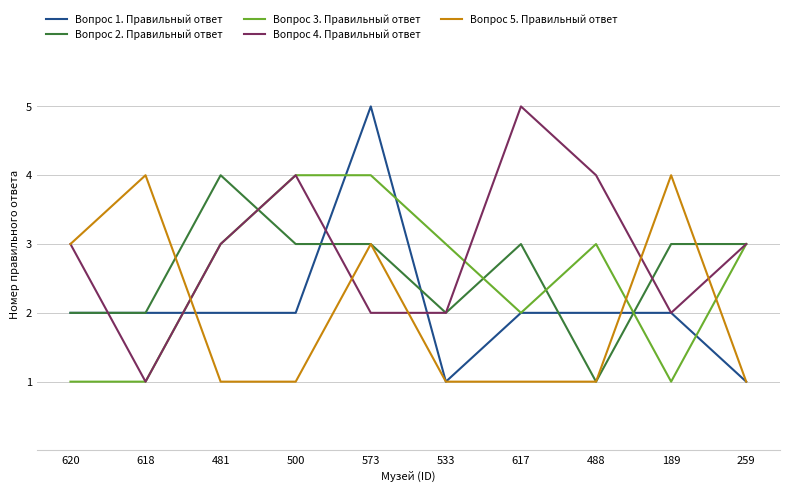

What is the greatest value displayed?

5